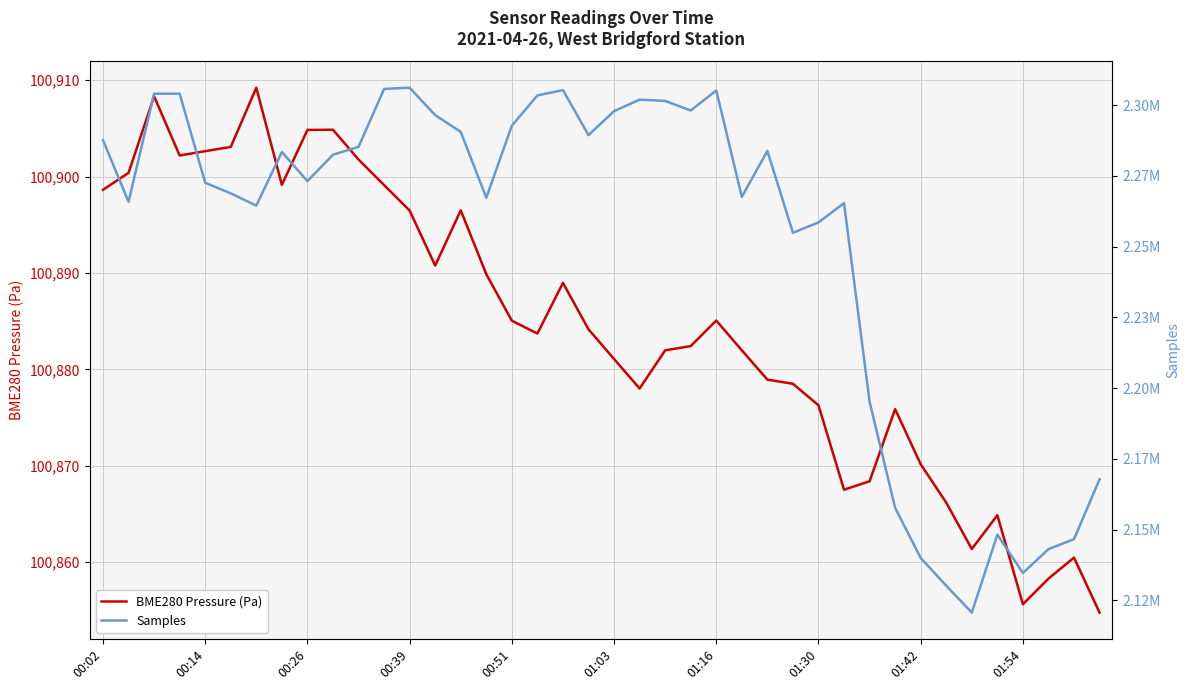

At 22, list the series in order from largest to smallest.

Samples, BME280 Pressure (Pa)